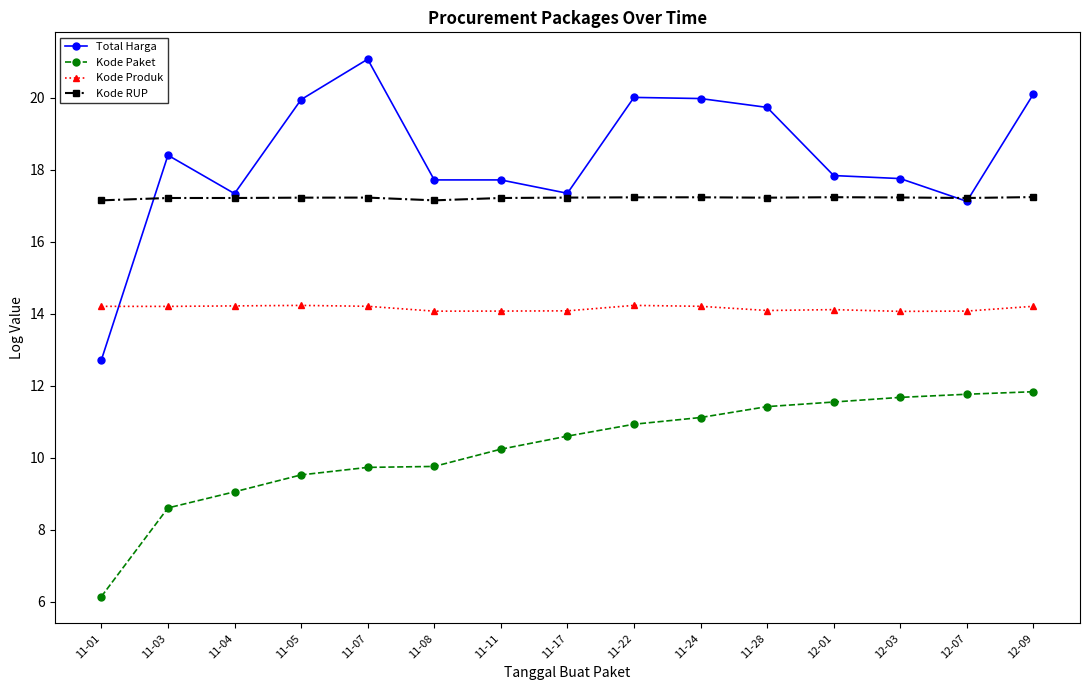

What is the spread (max minus min) of values at 11-05?

10.4